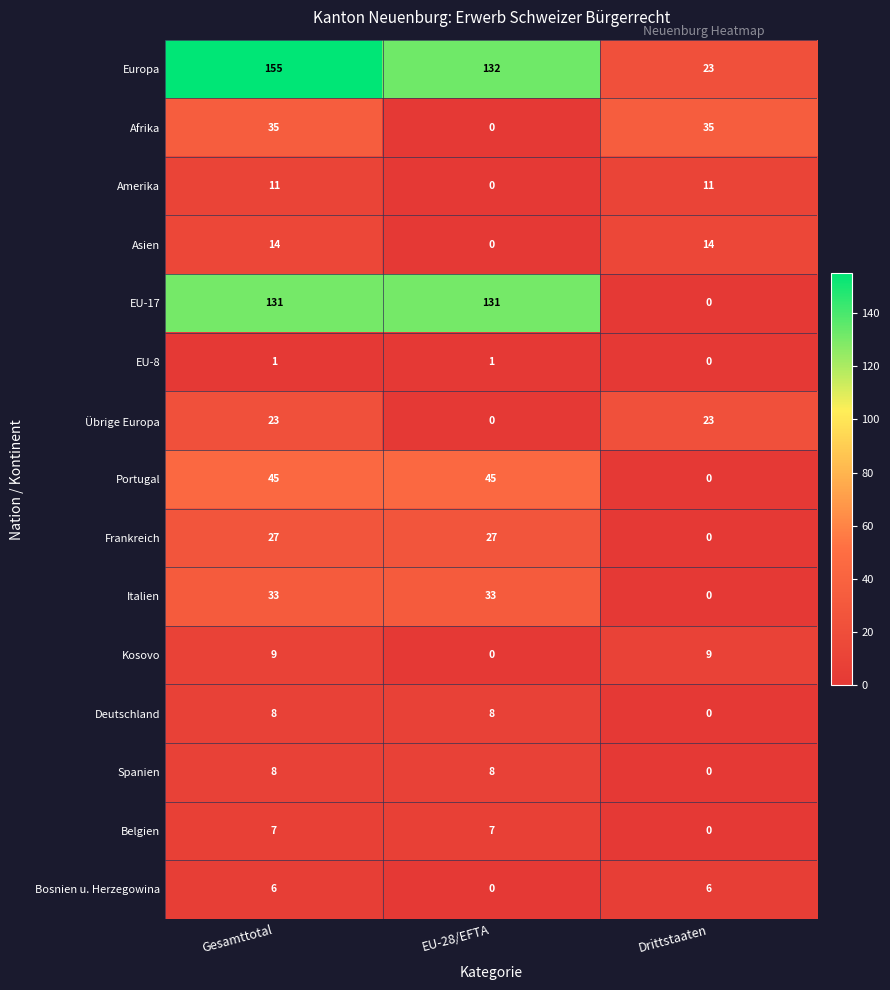

What is the difference between the maximum and minimum values in the Kosovo series?

9